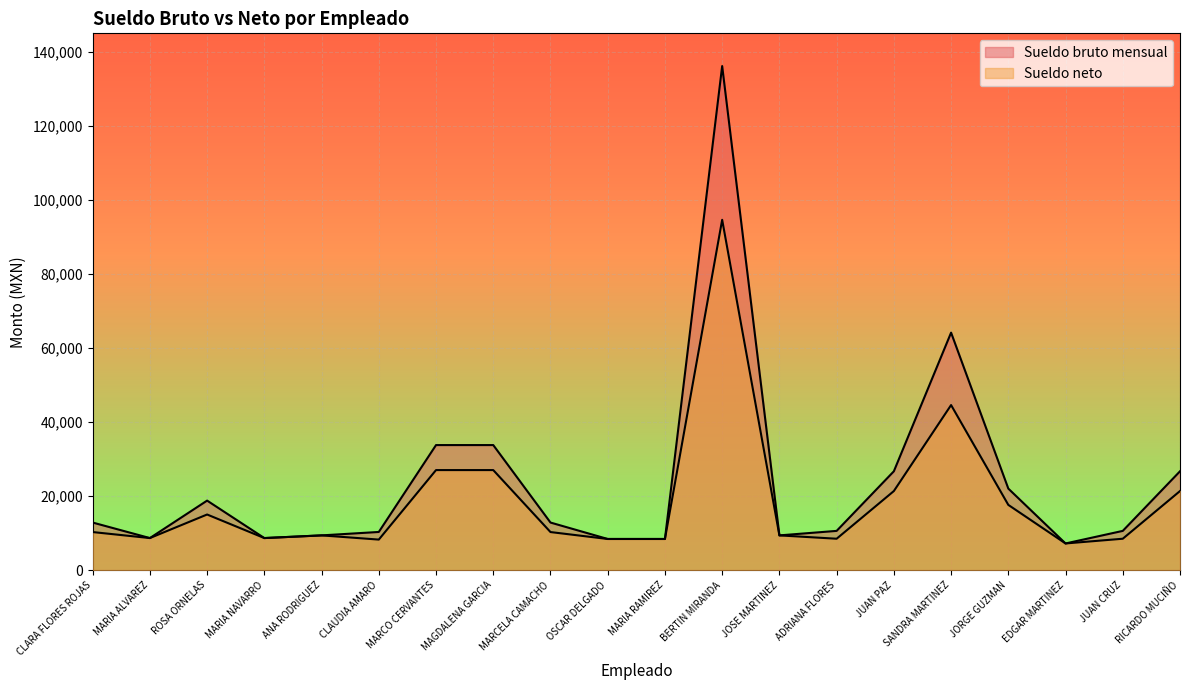

Reading left to right, transcribe all the data shown in this chart.

Sueldo bruto mensual: 12850.6	8658.4	18778.0	8658.4	9381.2	10307.3	33778.0	33778.0	12850.6	8410.8	8410.8	136158.0	9381.2	10597.5	26698.0	64151.0	22023.0	7201.5	10597.5	26698.0
Sueldo neto: 10280.5	8658.4	15022.4	8658.4	9381.2	8245.9	27022.4	27022.4	10280.5	8410.8	8410.8	94629.8	9381.2	8478.0	21358.4	44584.9	17618.4	7201.5	8478.0	21358.4